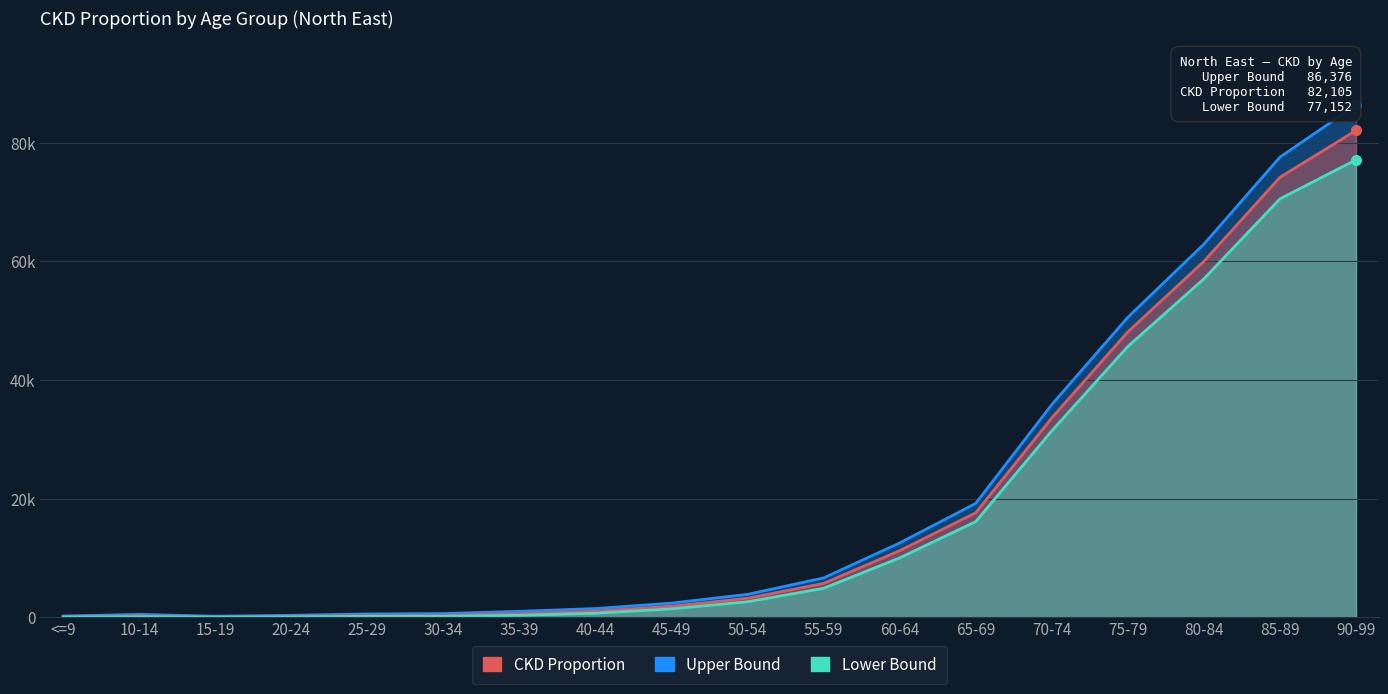

Is it true that Upper Bound (ckd_ub) equals 149.7 at 15-19?

True